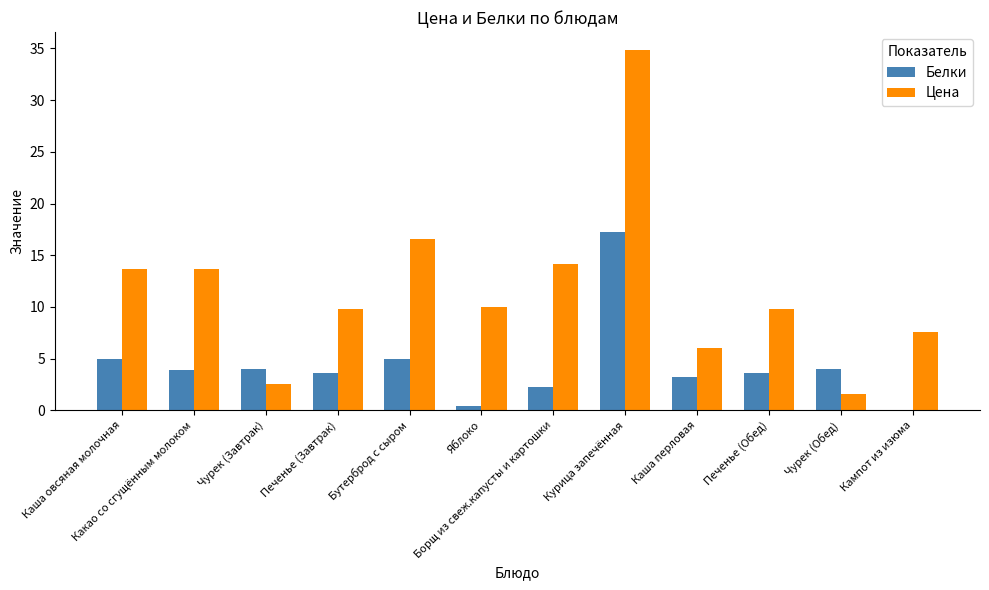

How many series are shown in this chart?

2